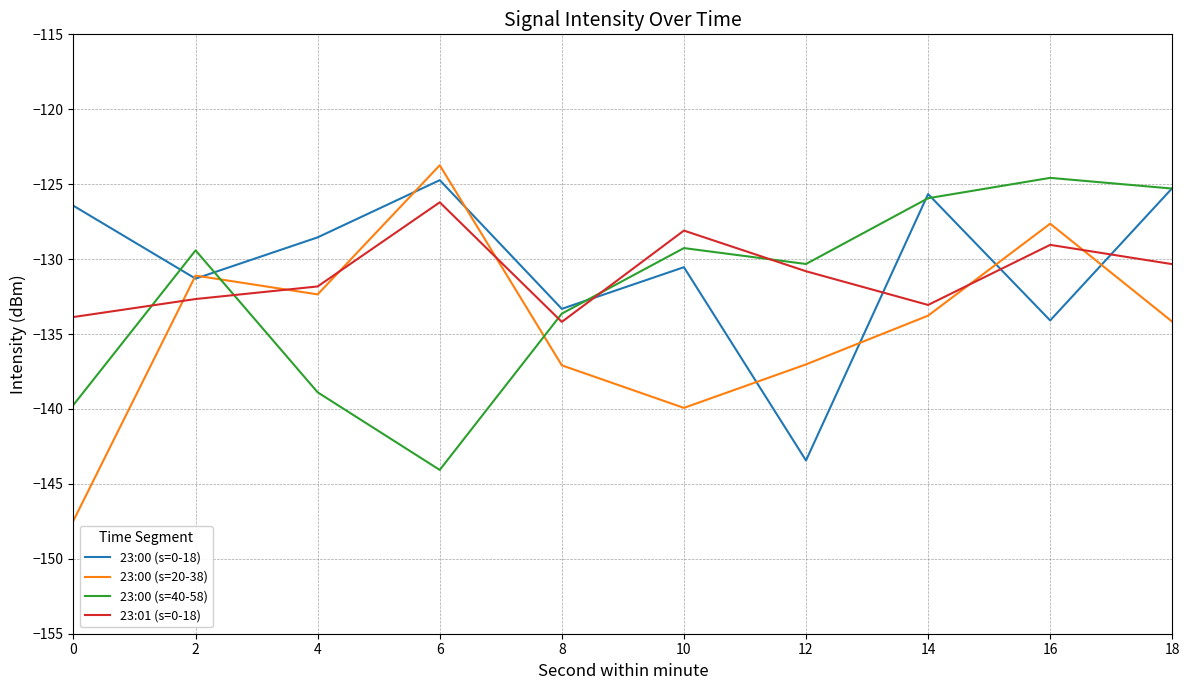

Which series has the widest spread of values?

23:00 (s=20-38)